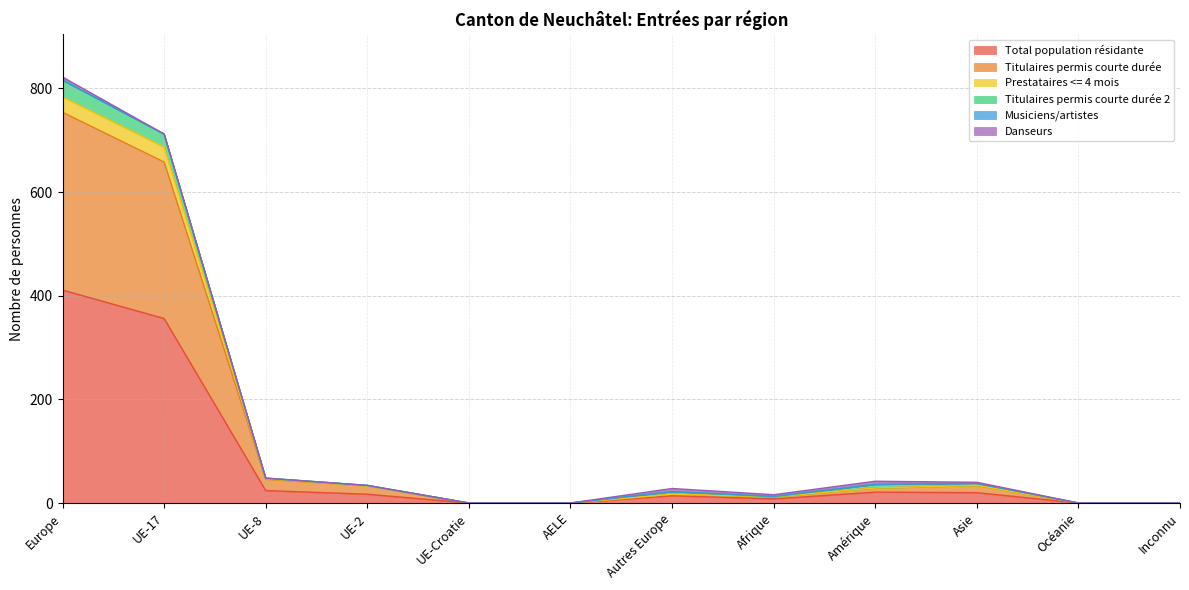

At which label does Total population résidante reach its peak?

Europe